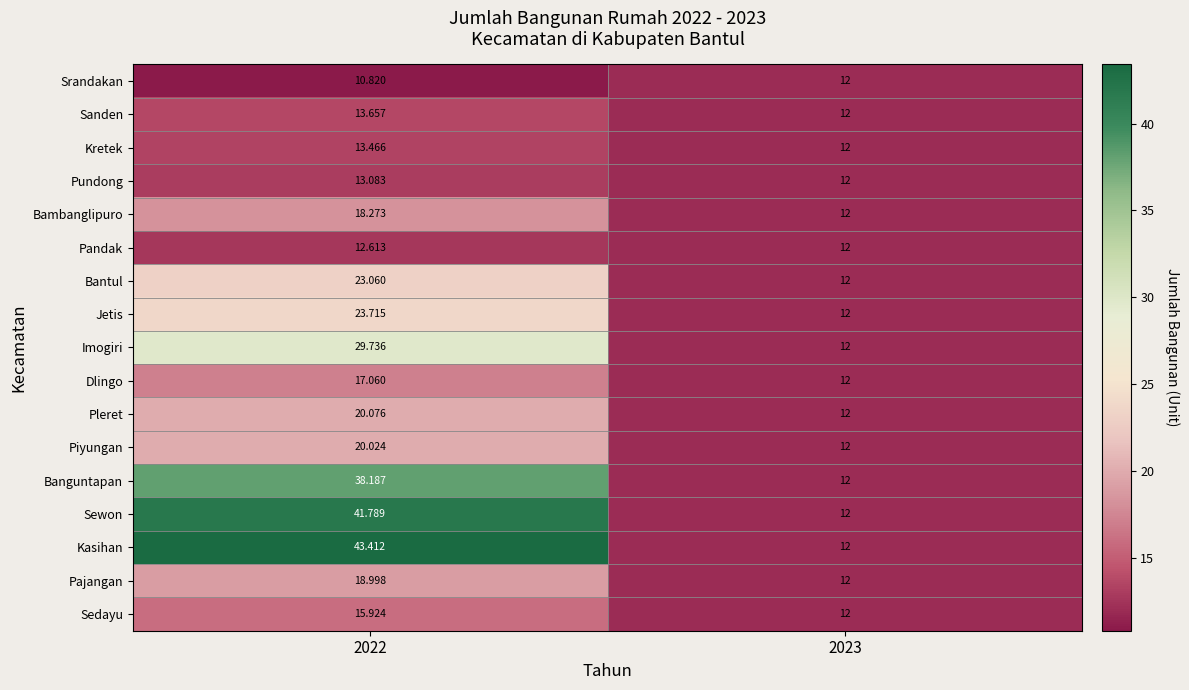

List the series in order of their peak value, highest first.

Kasihan, Sewon, Banguntapan, Imogiri, Jetis, Bantul, Pleret, Piyungan, Pajangan, Bambanglipuro, Dlingo, Sedayu, Sanden, Kretek, Pundong, Pandak, Srandakan